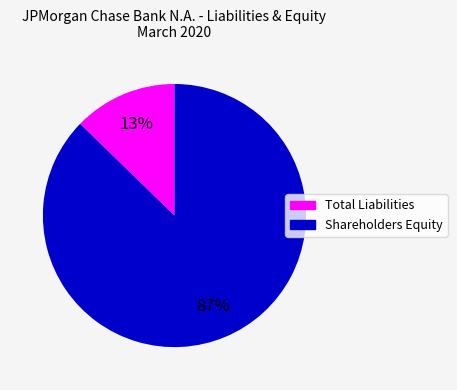

Is there any slice that represents more than half of the pie?

Yes